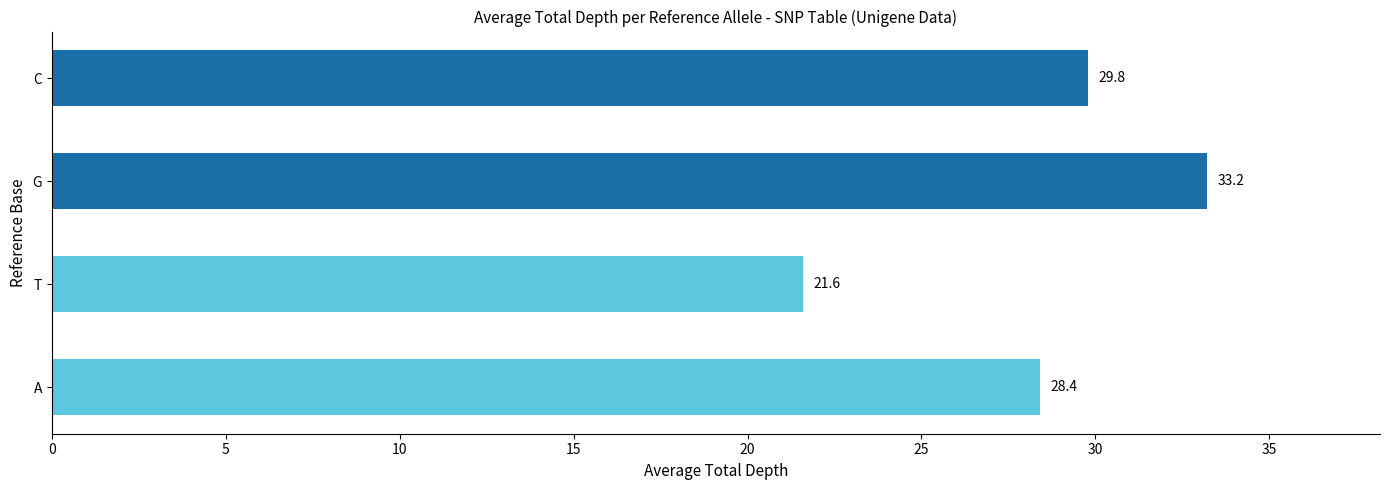

Does the chart contain stacked bars?

No